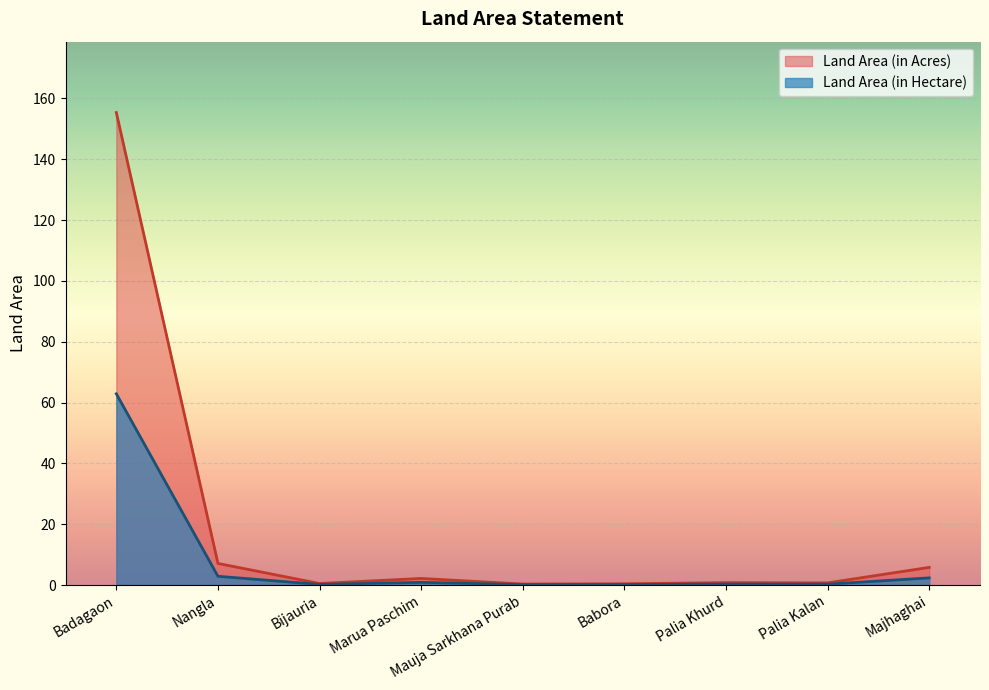

How many lines are shown in the chart?

2